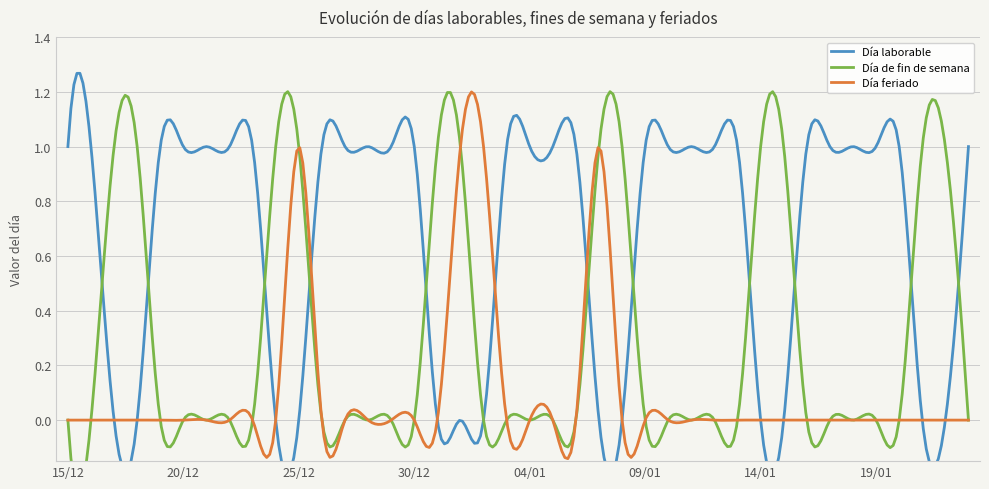

Does the chart have visible grid lines?

Yes